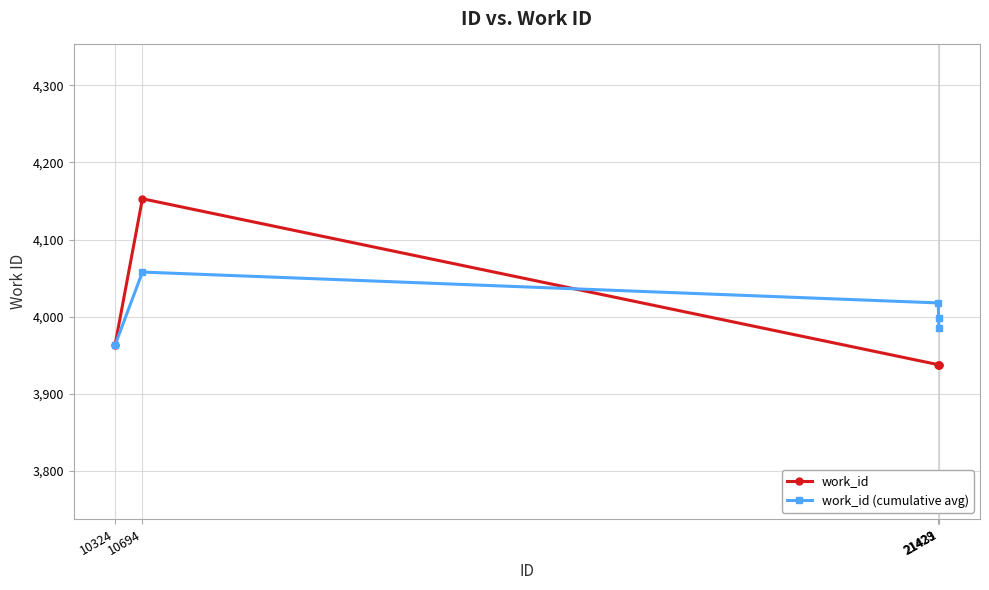

At which category does work_id reach its first local peak?

10694